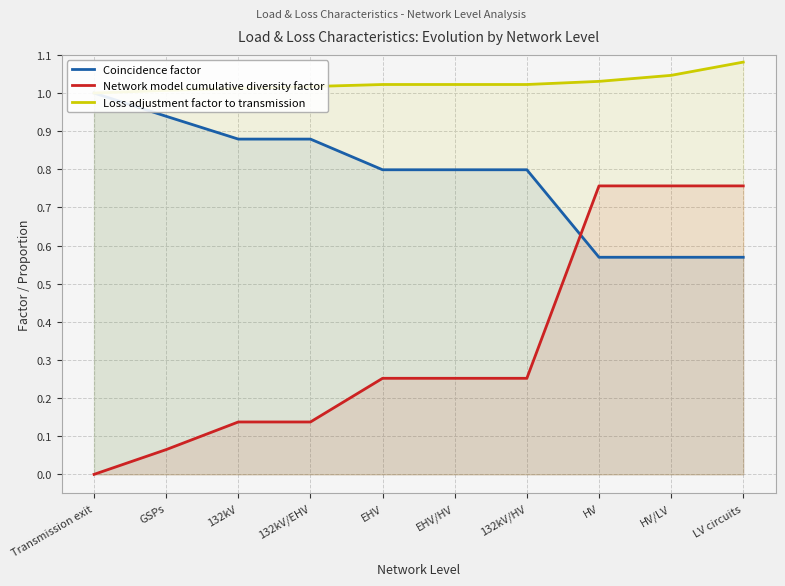

True or false: Network model cumulative diversity factor and Loss adjustment factor to transmission cross at least once.

False